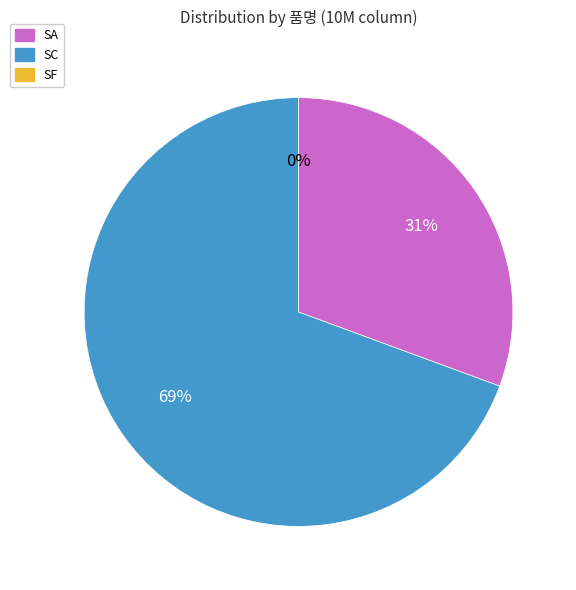

How many slices are in this pie chart?

3